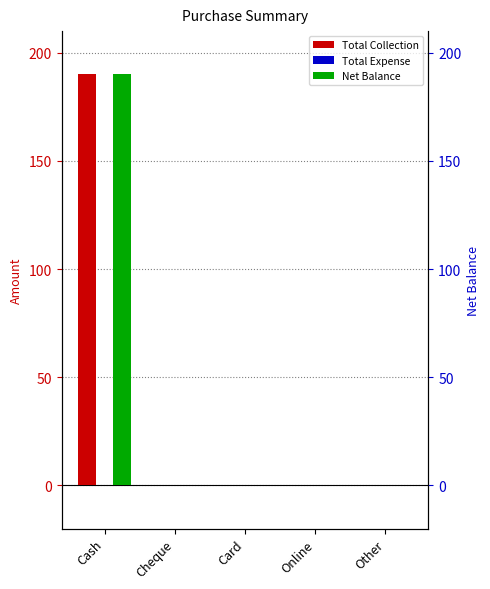

How many bars are there in total?

15